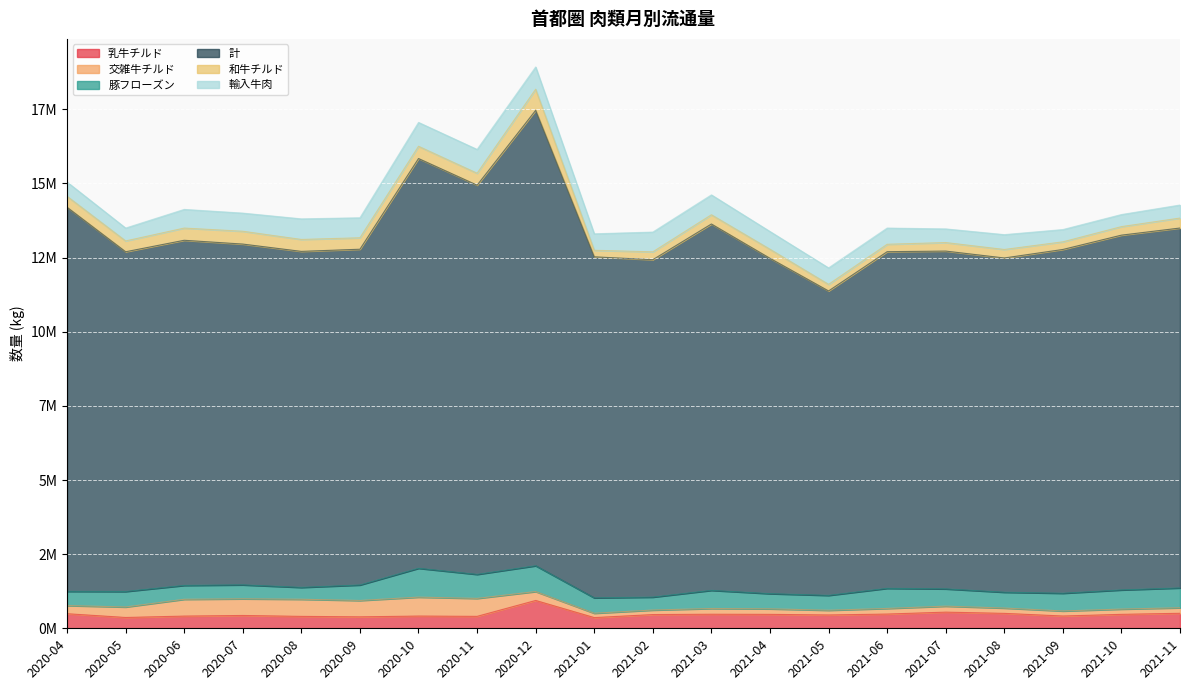

Between 2020-12 and 2020-08, which is larger?

2020-12